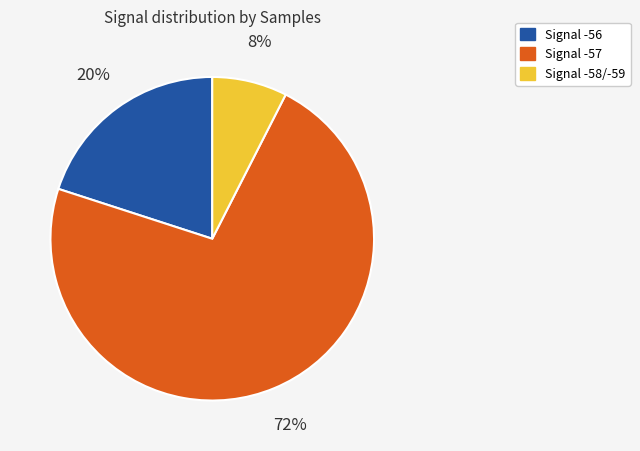

Is there a majority slice in this chart?

Yes